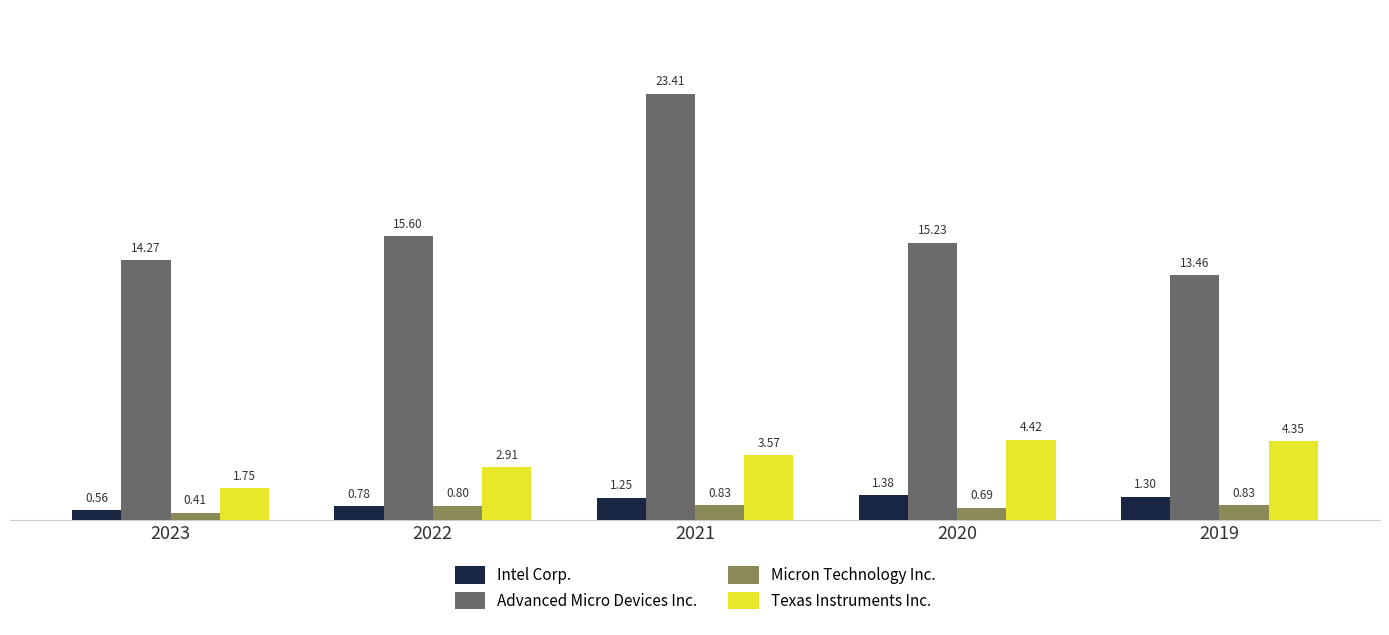

What is the total value across all series at 2019?

19.9